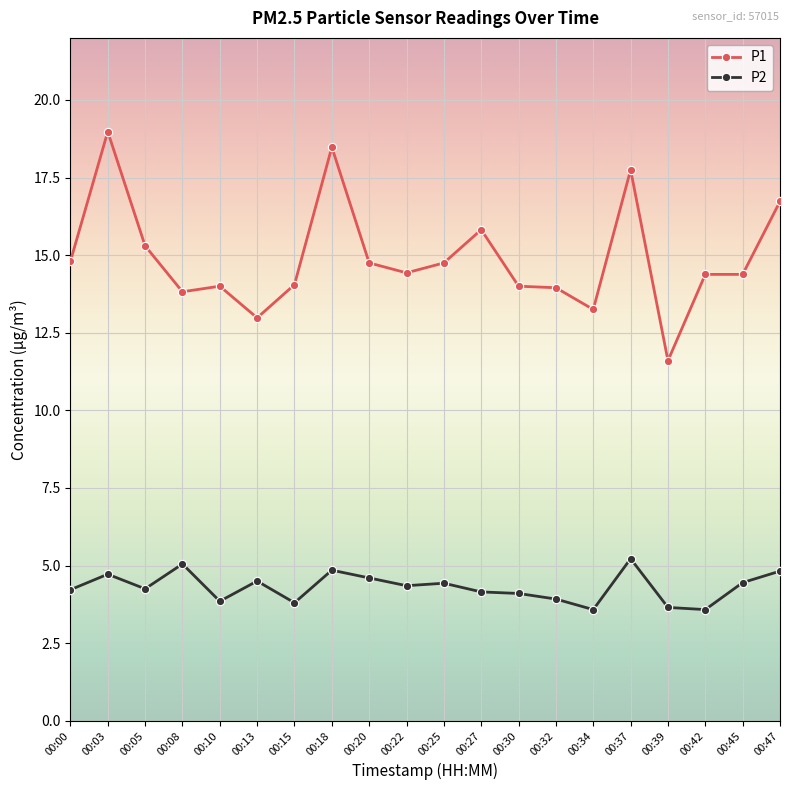

Is the value of P2 at 00:22 greater than the value of P1 at 00:25?

No